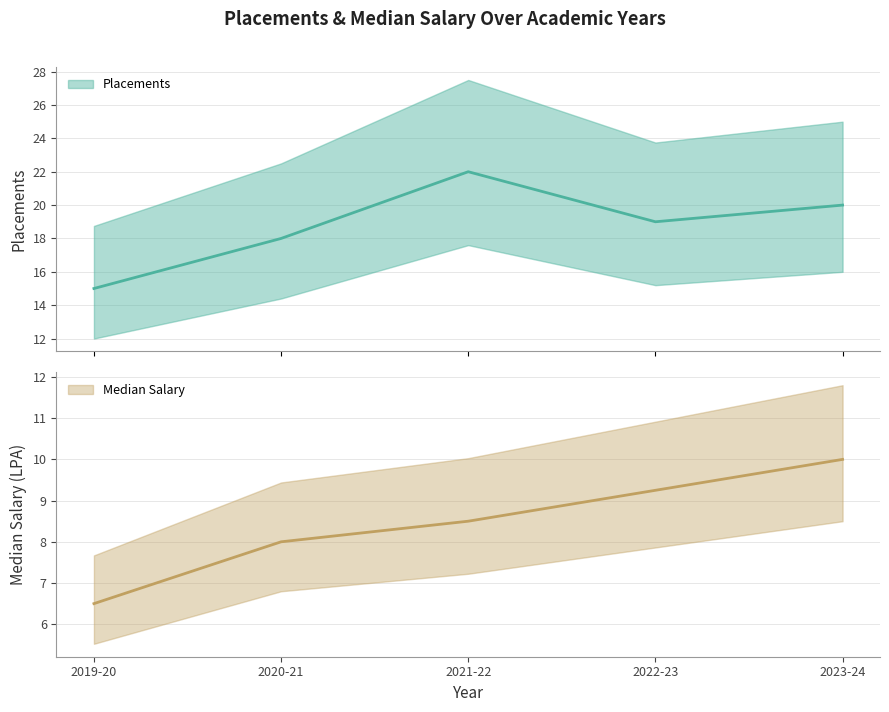

Between 2022-23 and 2023-24, which series saw the biggest shift?

Placements